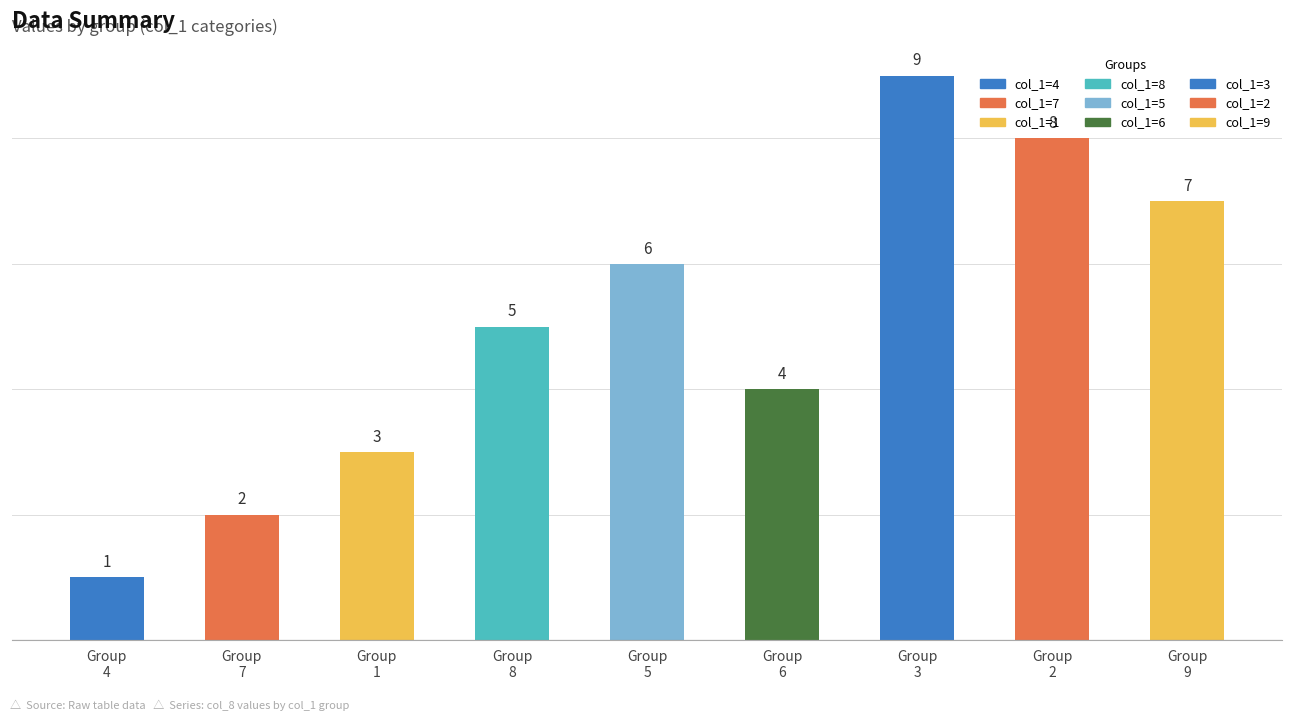

What is the minimum value for col_8?

1